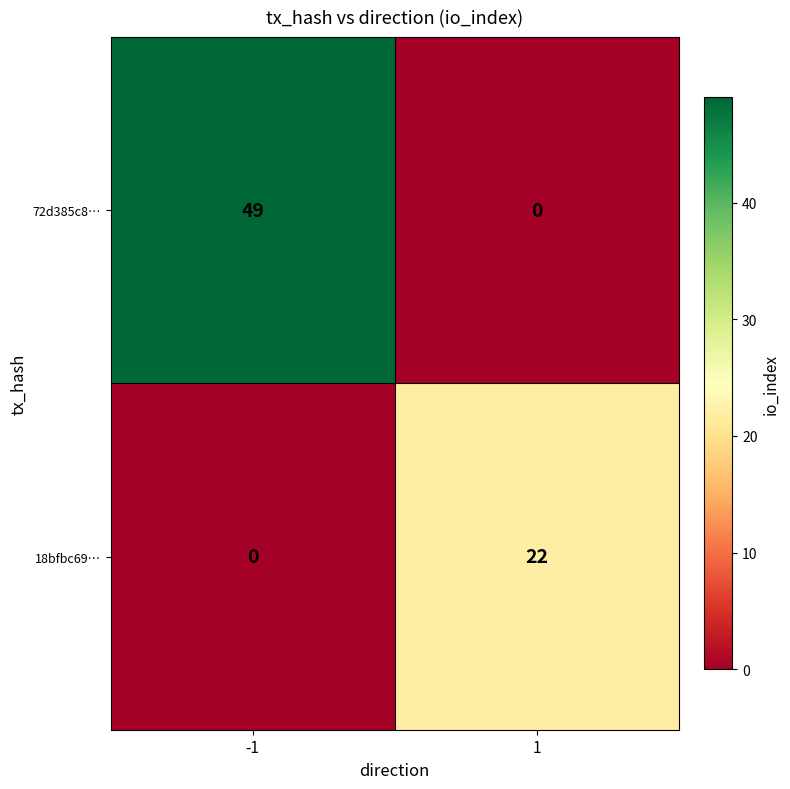

Reading left to right, extract all data points from this chart.

72d385c8…: -1=49	1=0
18bfbc69…: -1=0	1=22